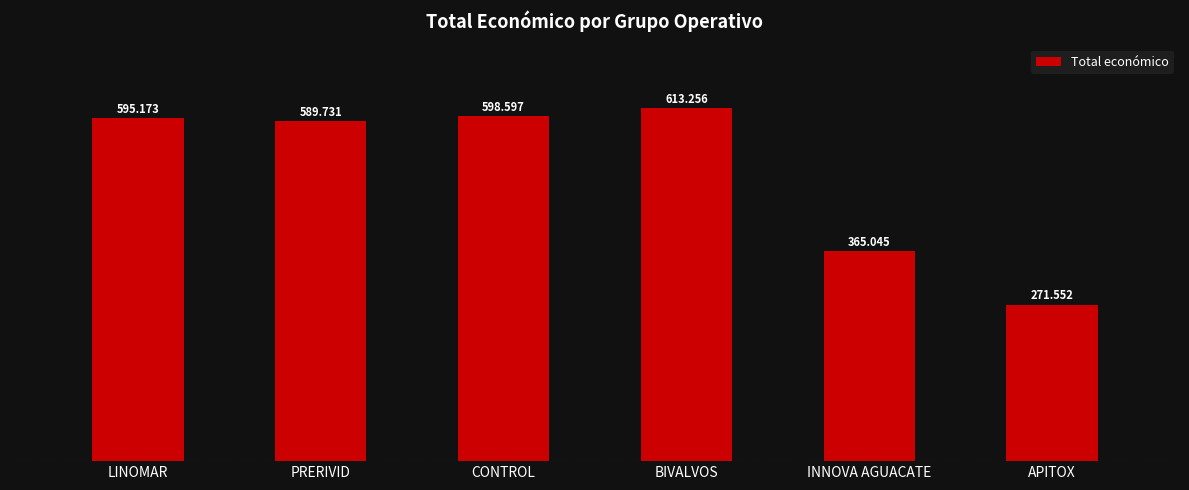

The value at CONTROL is 598597. True or false?

True